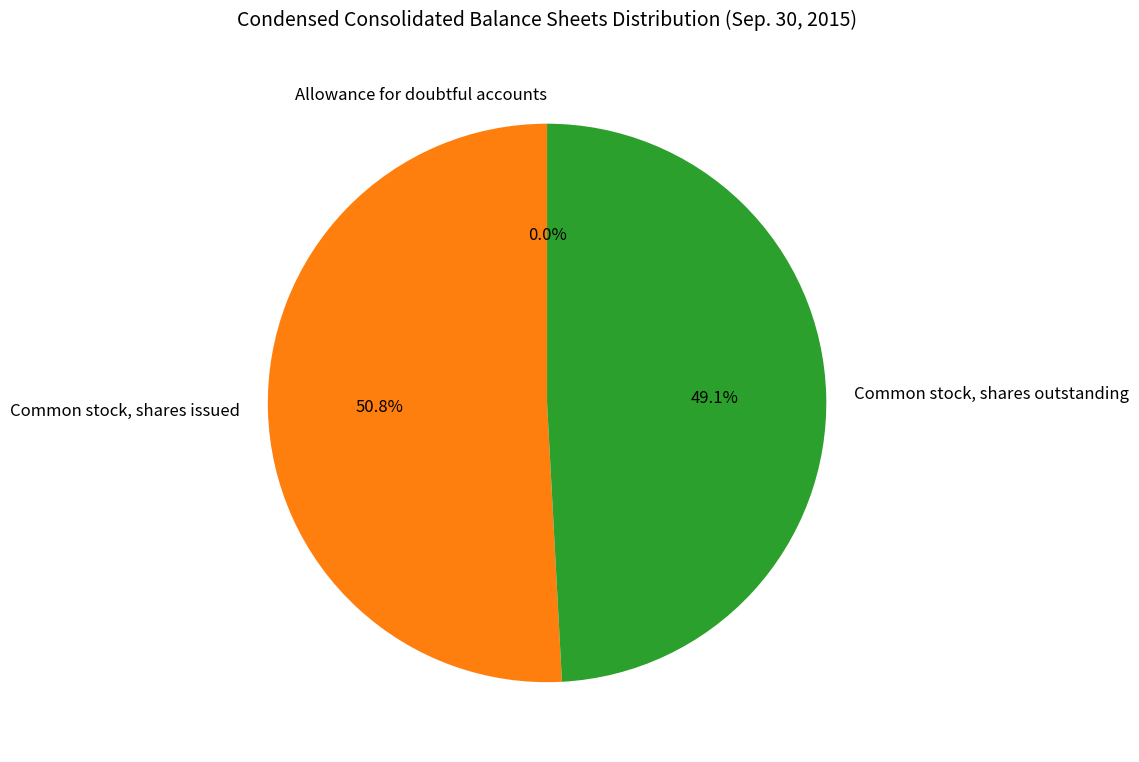

Is it true that Common stock, shares outstanding is 38% of the pie?

False